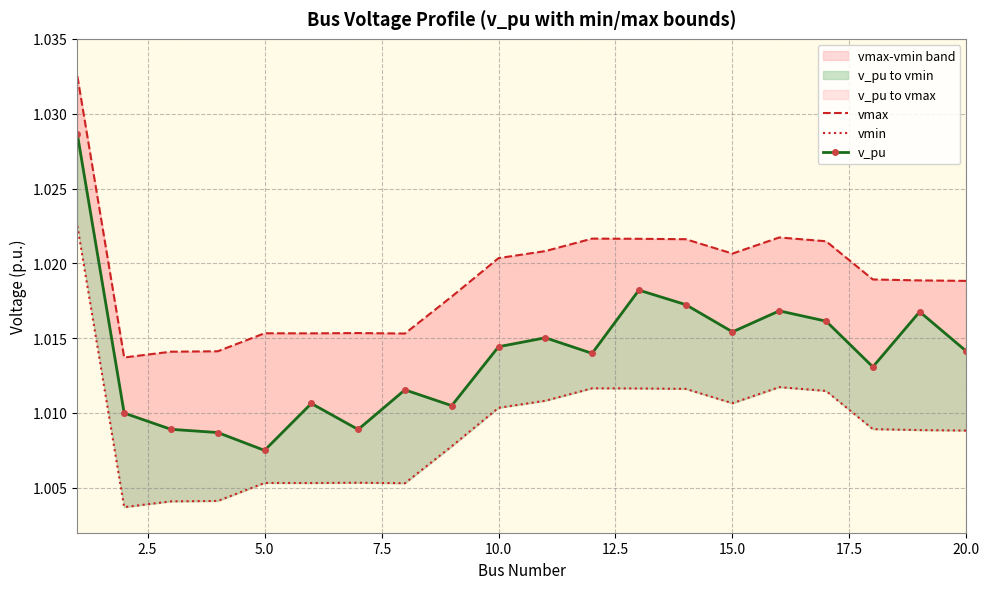

Is this an area chart (filled region under the line)?

No